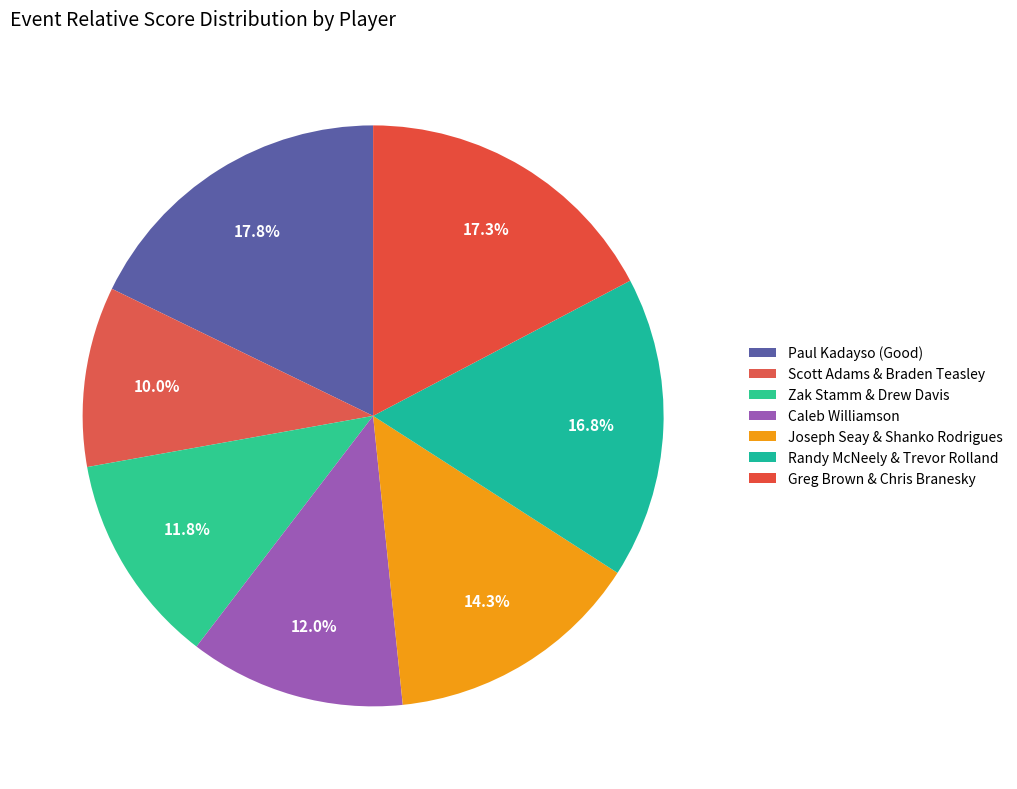

How many slices are in this pie chart?

7